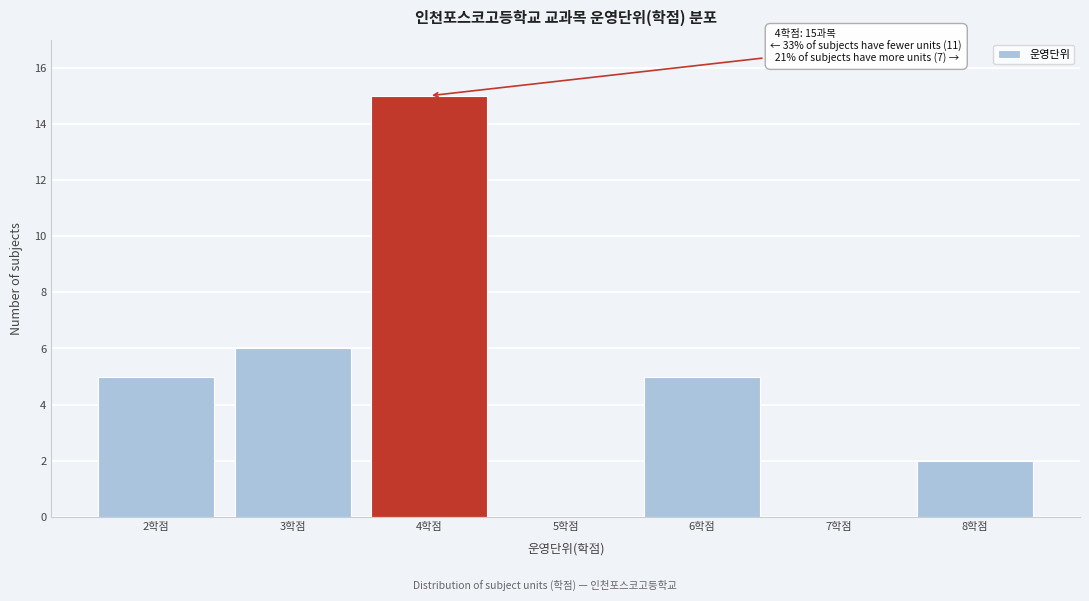

Reading left to right, what are all the values shown in this chart?

2학점=5	3학점=6	4학점=15	5학점=0	6학점=5	7학점=0	8학점=2